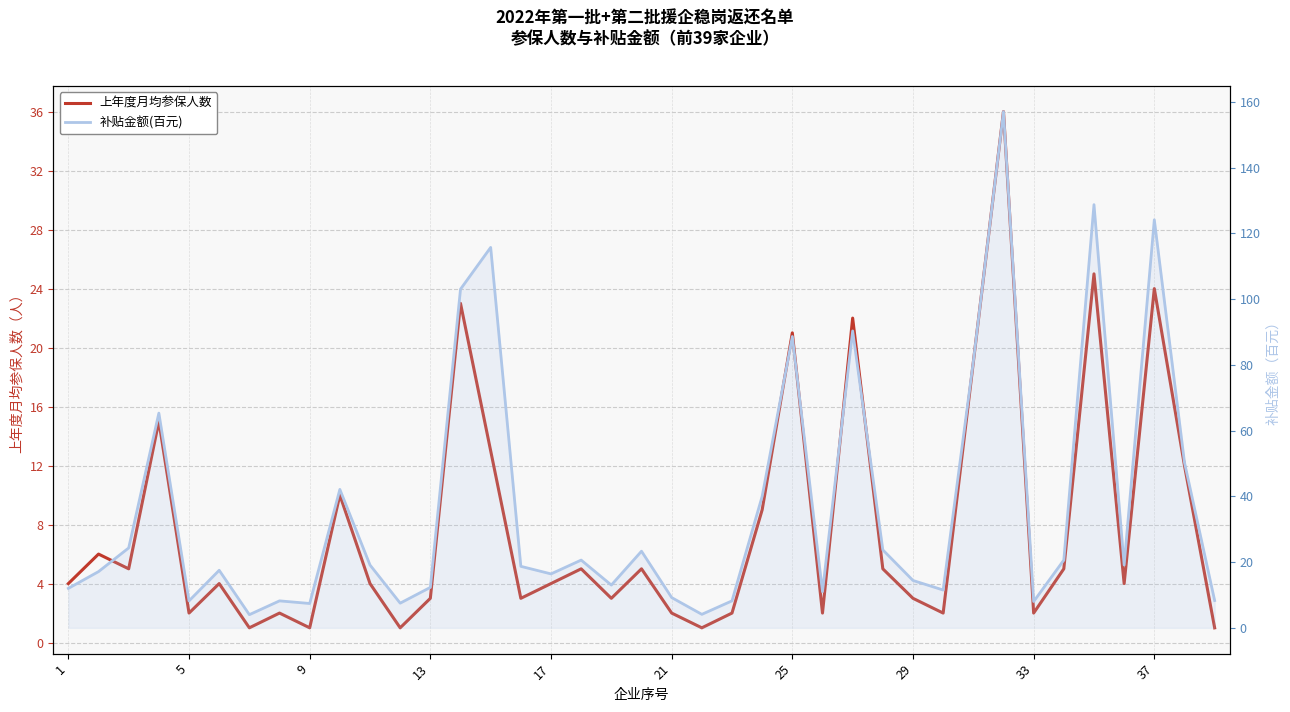

What is the greatest value displayed?

157.0